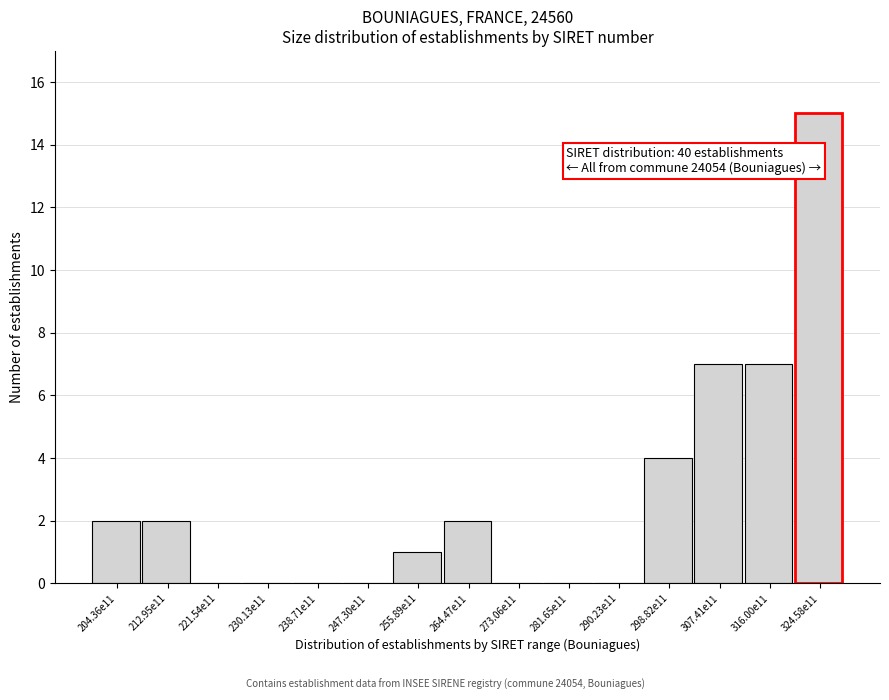

Reading right to left, list all the values displayed in this chart.

324.58e11=15	316.00e11=7	307.41e11=7	298.82e11=4	290.23e11=0	281.65e11=0	273.06e11=0	264.47e11=2	255.89e11=1	247.30e11=0	238.71e11=0	230.13e11=0	221.54e11=0	212.95e11=2	204.36e11=2